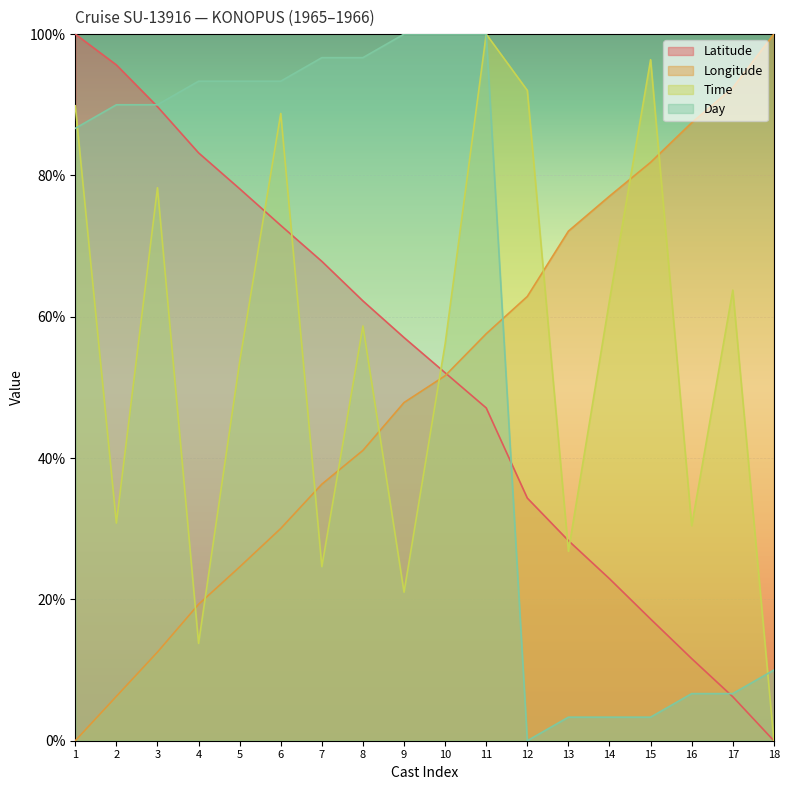

The value of Time at 9 is 5.8. True or false?

False